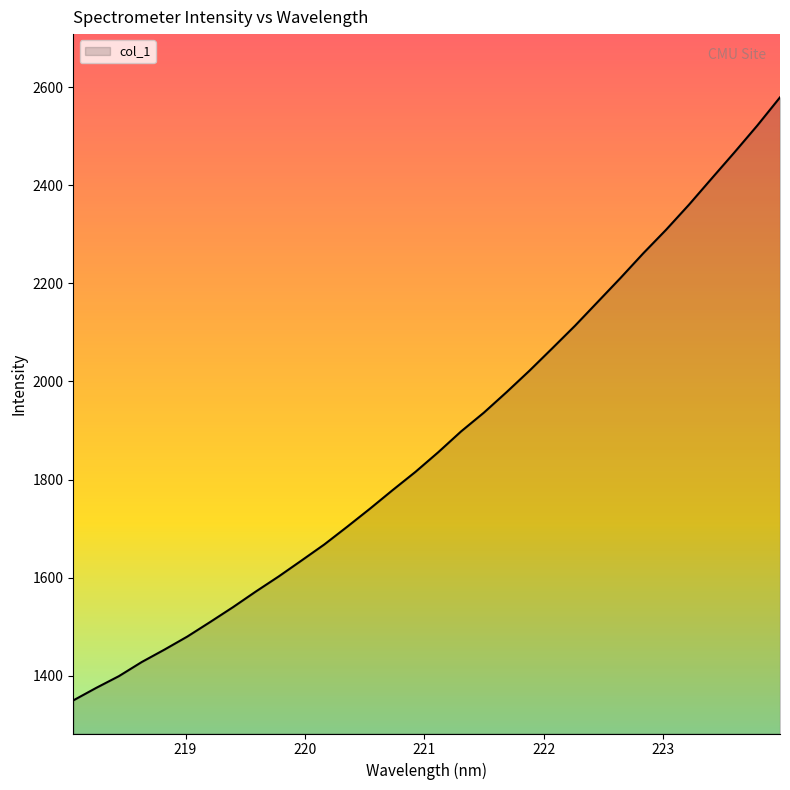

What is the smallest value displayed?

1349.5